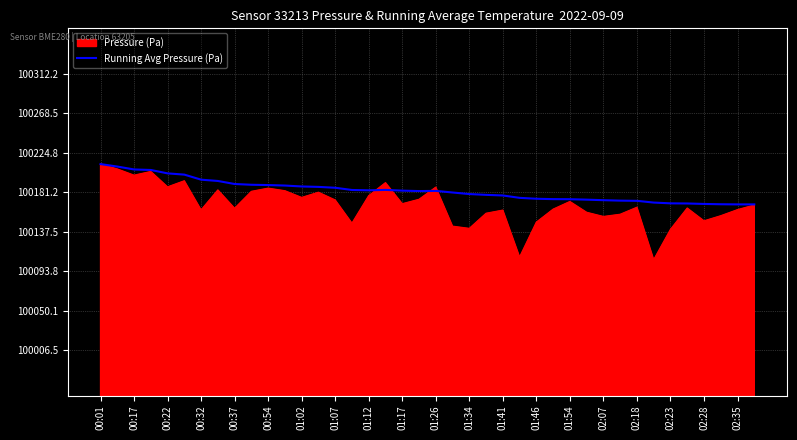

What is the minimum value shown in the chart?

100106.5